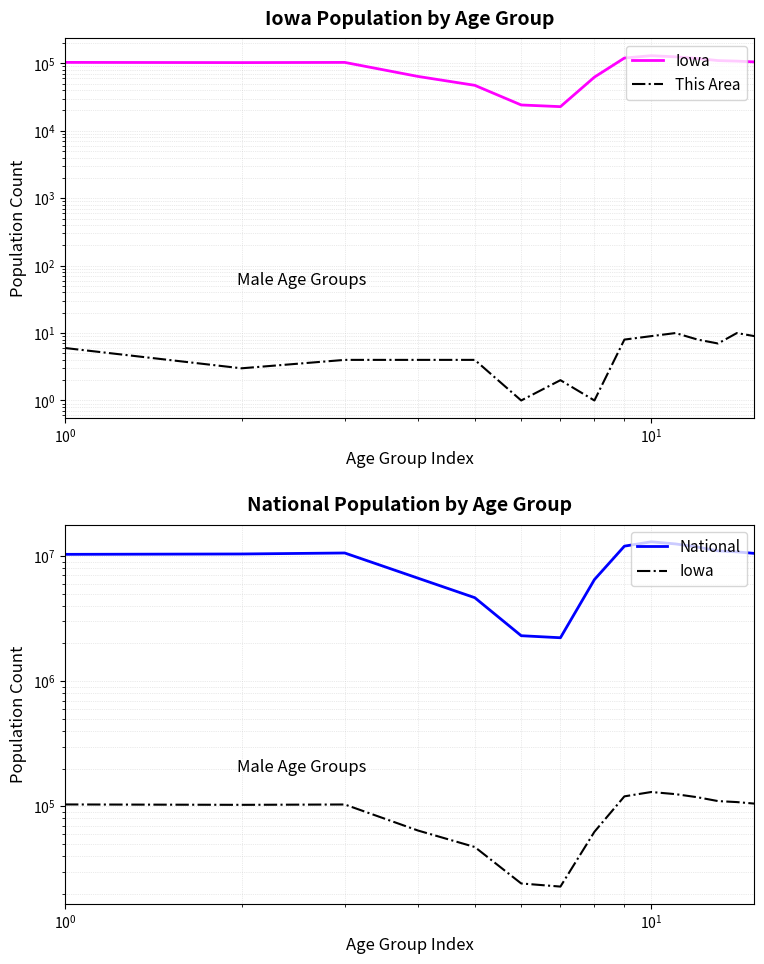

How many interior local valleys does the Iowa series have?

2